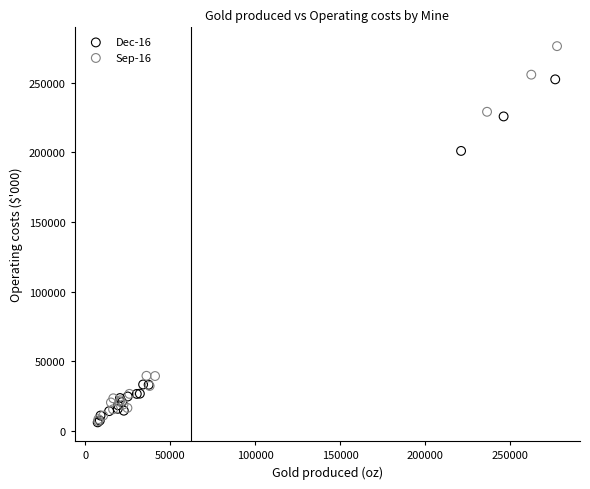

Which series has the largest Y range (max minus min)?

Sep-16